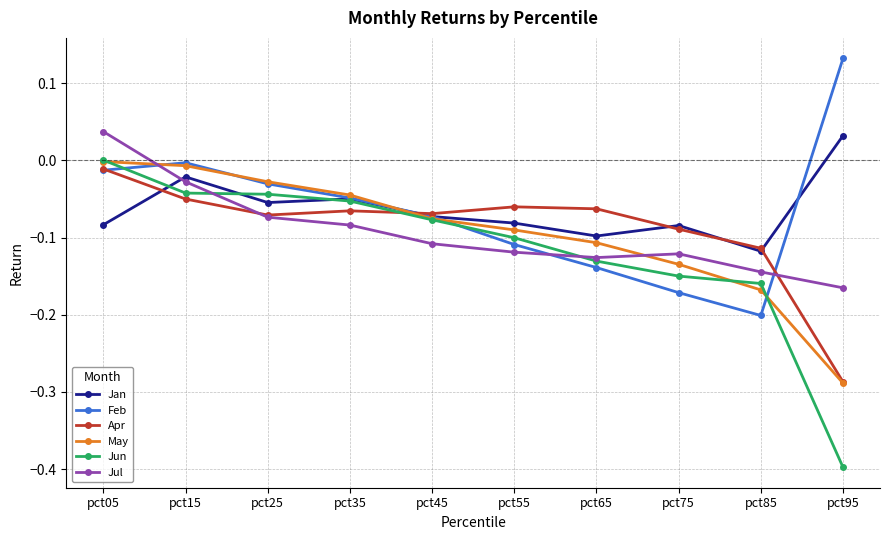

Is the value of May at pct25 greater than the value of Feb at pct05?

No